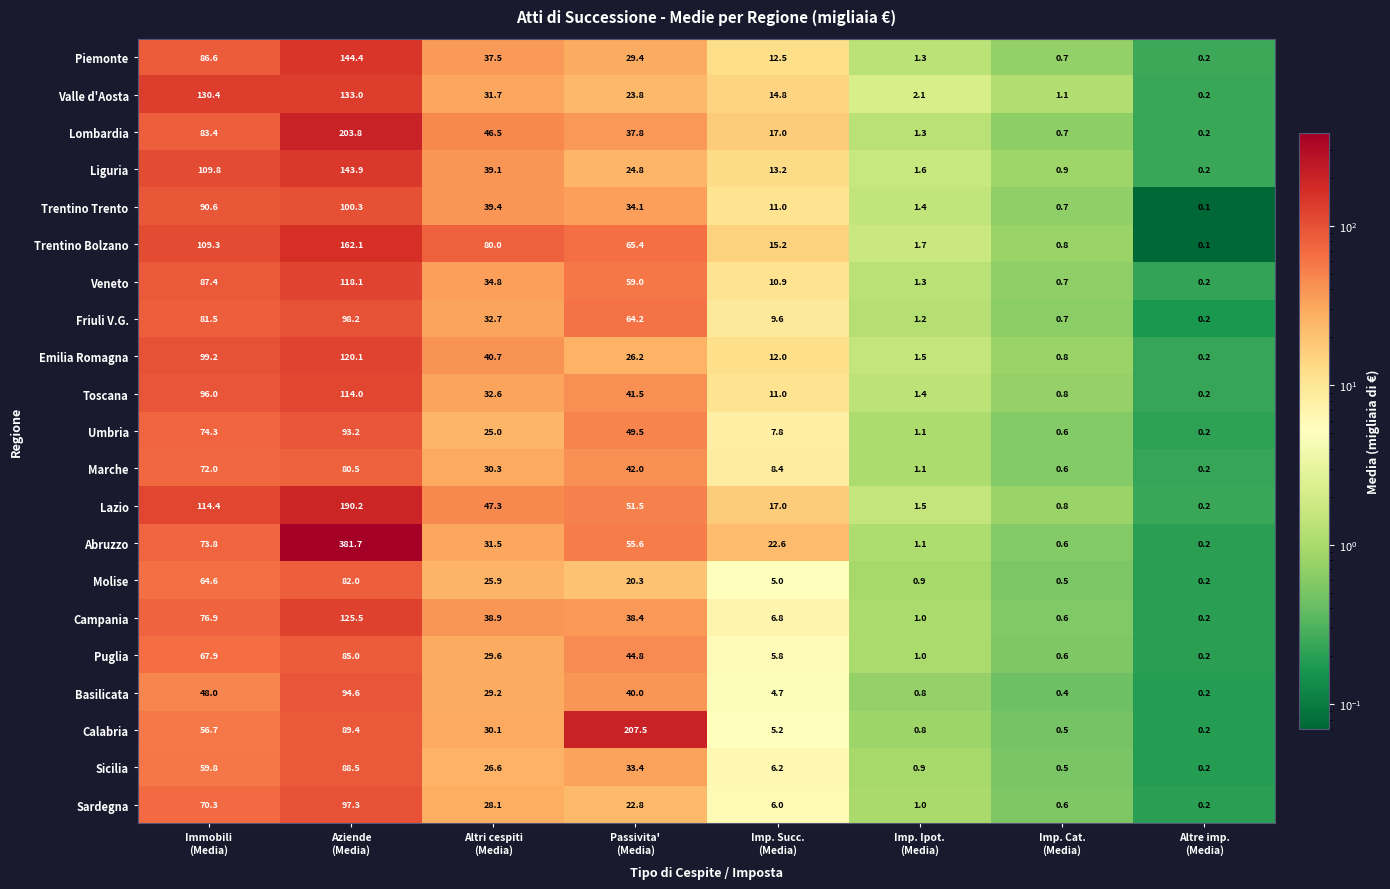

Rank the series by their maximum value, from highest to lowest.

Abruzzo, Calabria, Lombardia, Lazio, Trentino Bolzano, Piemonte, Liguria, Valle d'Aosta, Campania, Emilia Romagna, Veneto, Toscana, Trentino Trento, Friuli V.G., Sardegna, Basilicata, Umbria, Sicilia, Puglia, Molise, Marche